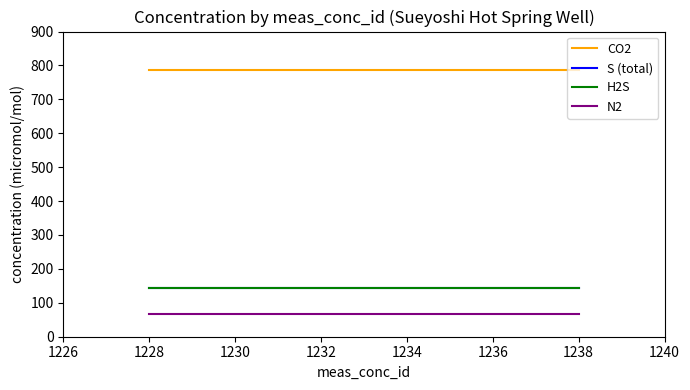

Which series has the widest spread of values?

CO2